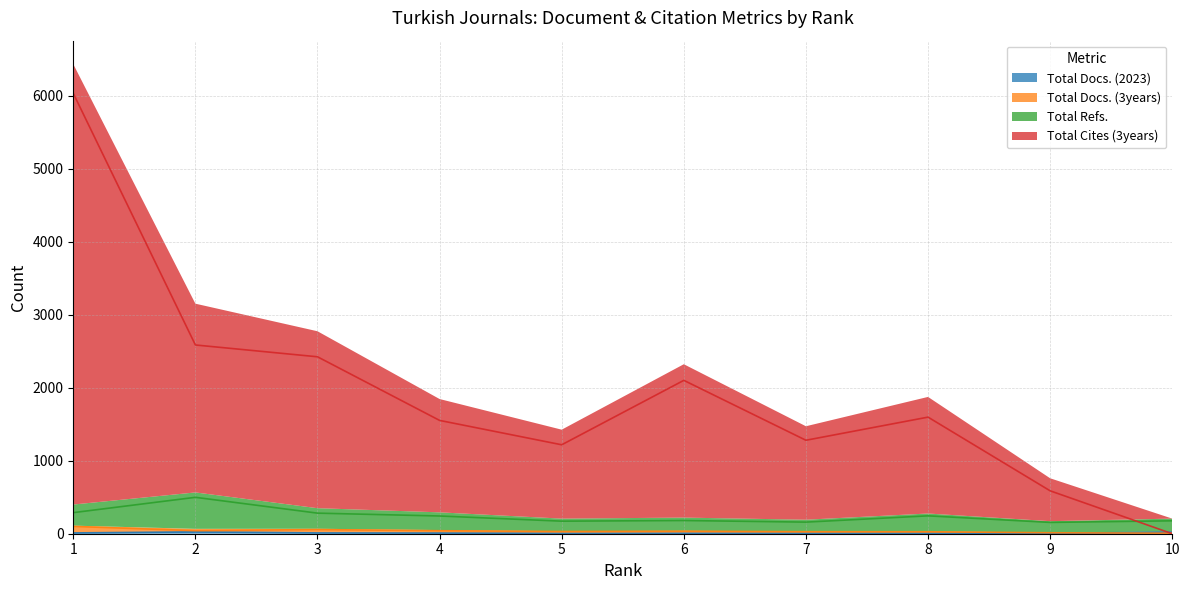

Where is the first local minimum for Total Docs. (3years)?

2